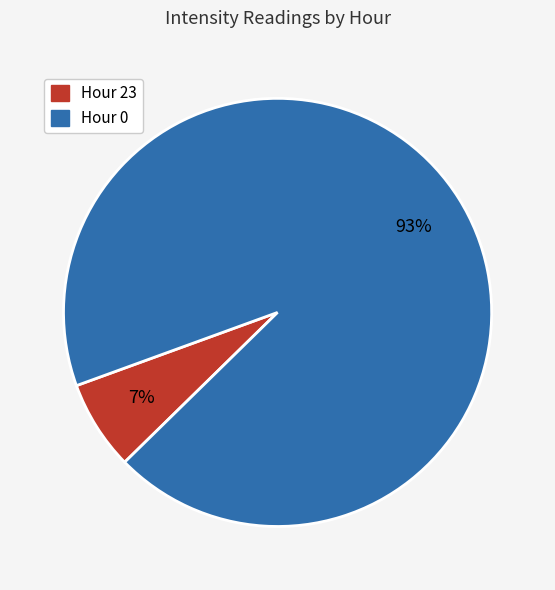

Does any single category account for the majority?

Yes